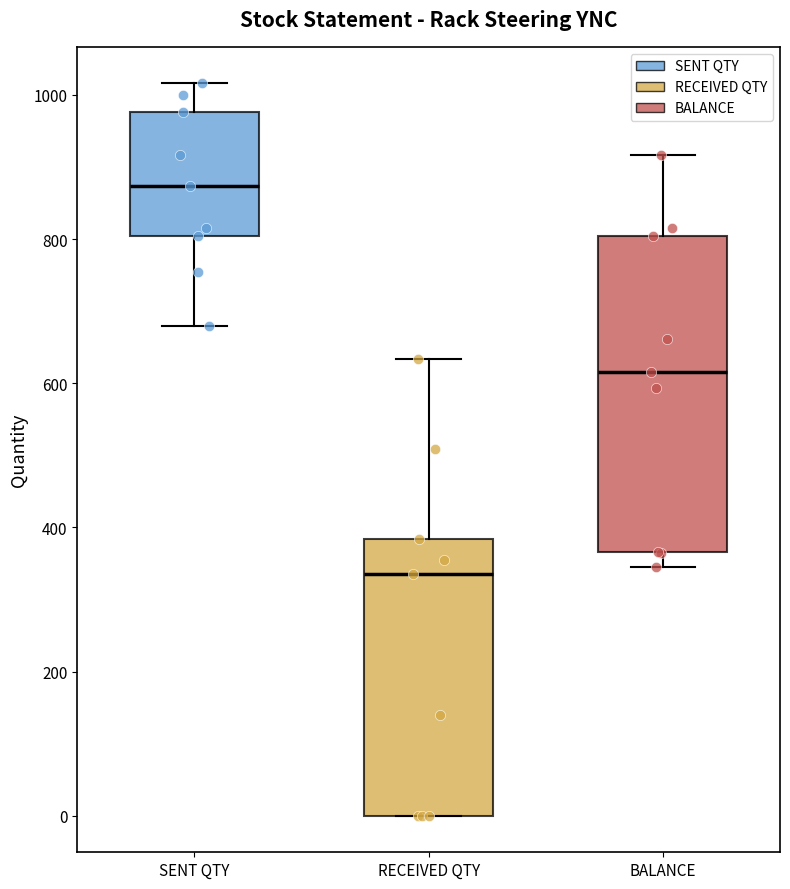

Where does the lower whisker of the box for BALANCE end on the y-axis? The values are not printed on the chart, so give them approximately, as read against the axis.

340